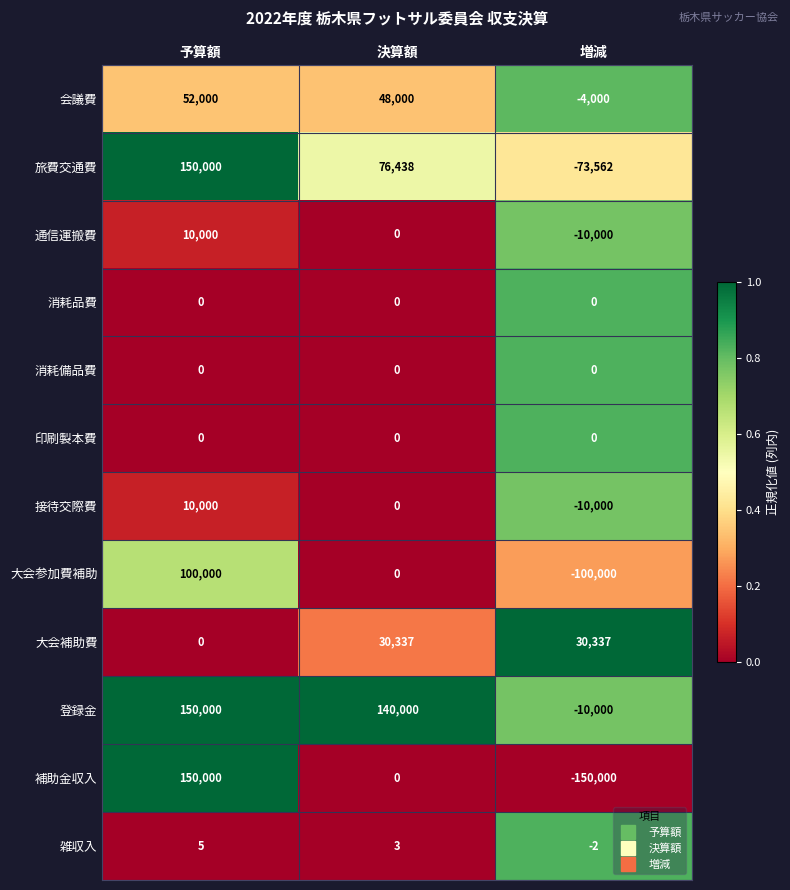

What is the difference between the highest and lowest values at 予算額?

150000